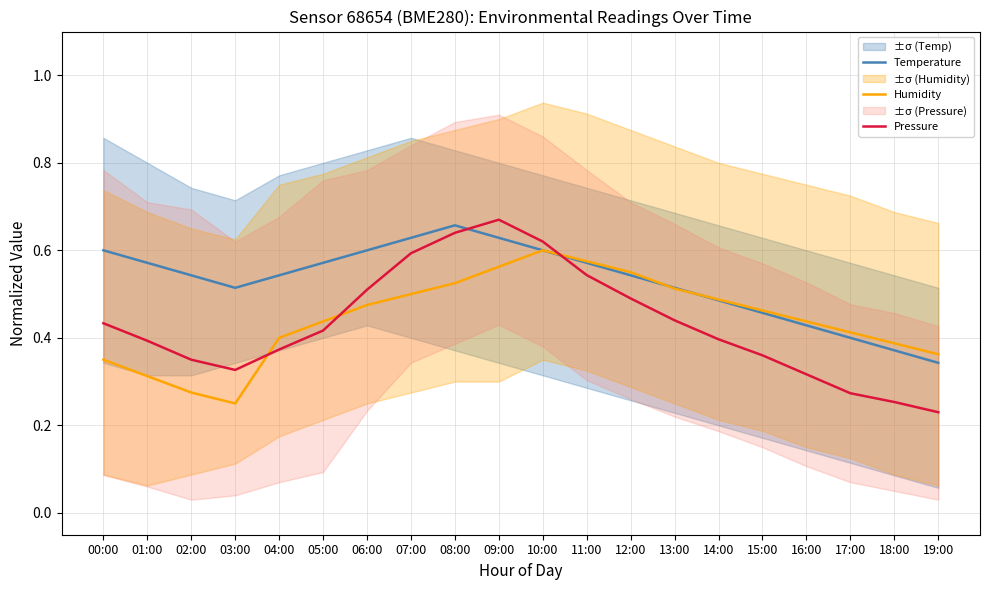

At which category does Pressure reach its first local valley?

03:00